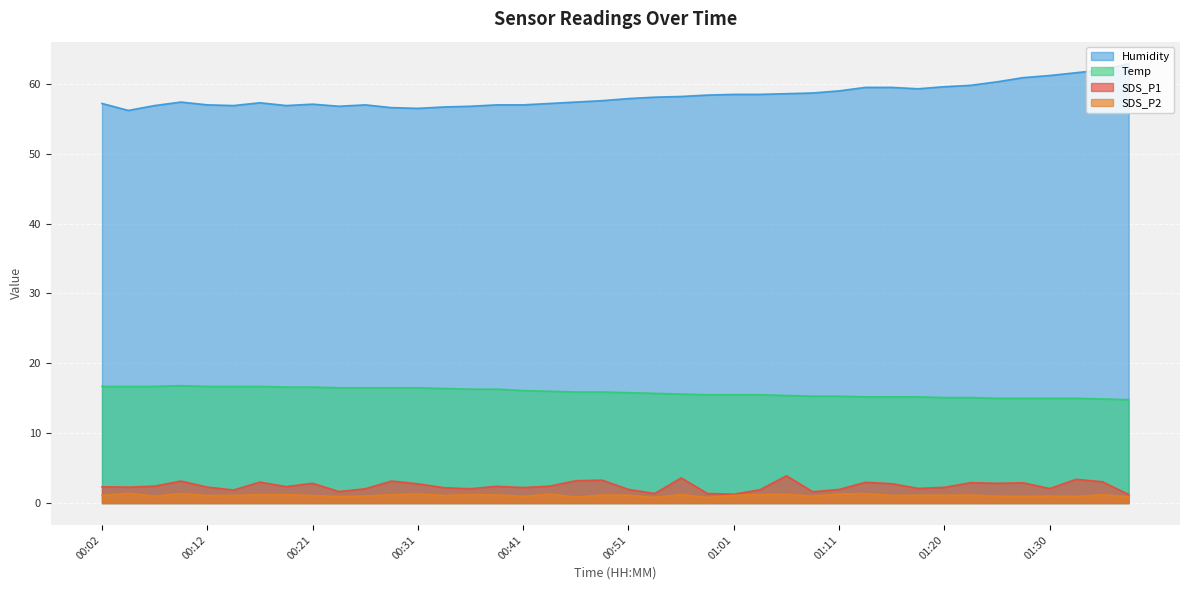

Is the value of SDS_P2 at 01:13 greater than the value of Temp at 00:39?

No